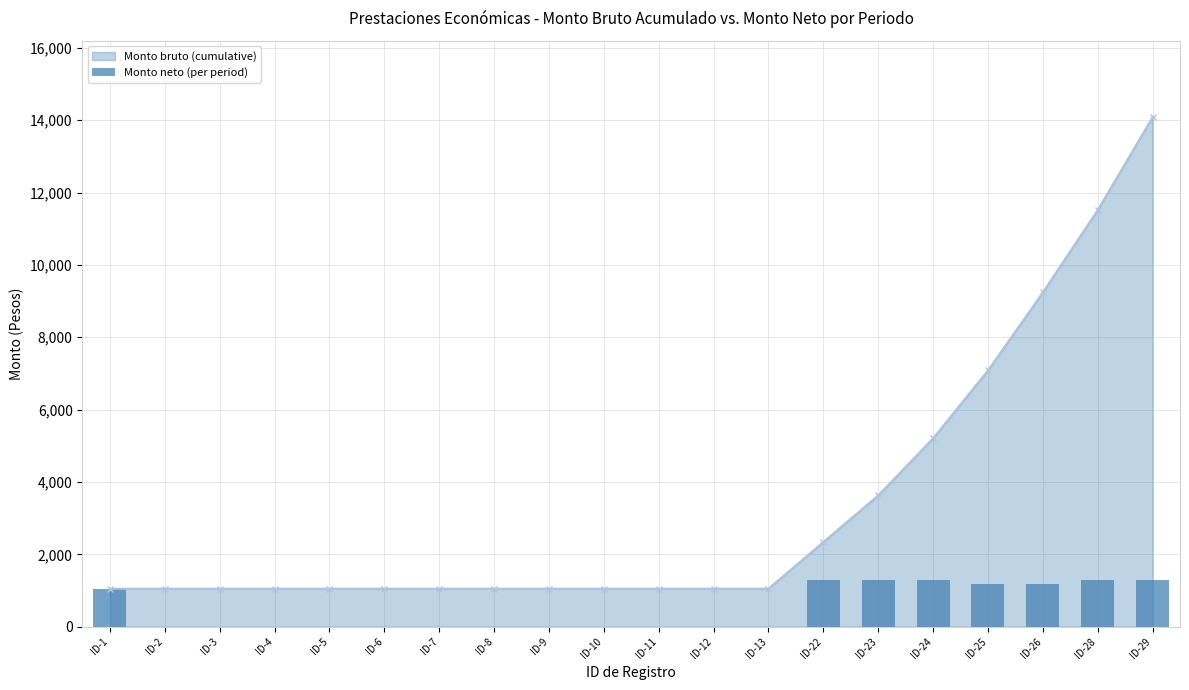

Reading left to right, extract all data points from this chart.

1050.2	0.0	0.0	0.0	0.0	0.0	0.0	0.0	0.0	0.0	0.0	0.0	0.0	1288.9	1288.9	1288.9	1169.5	1169.5	1288.9	1288.9